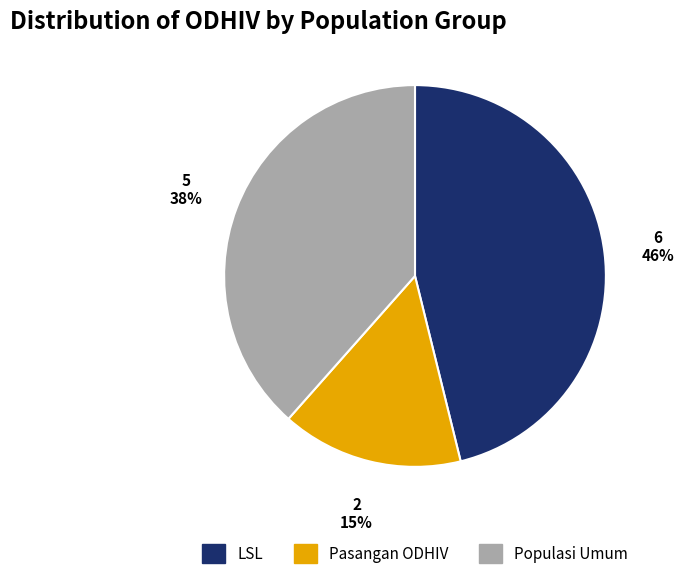

What is the largest slice in the pie chart?

LSL